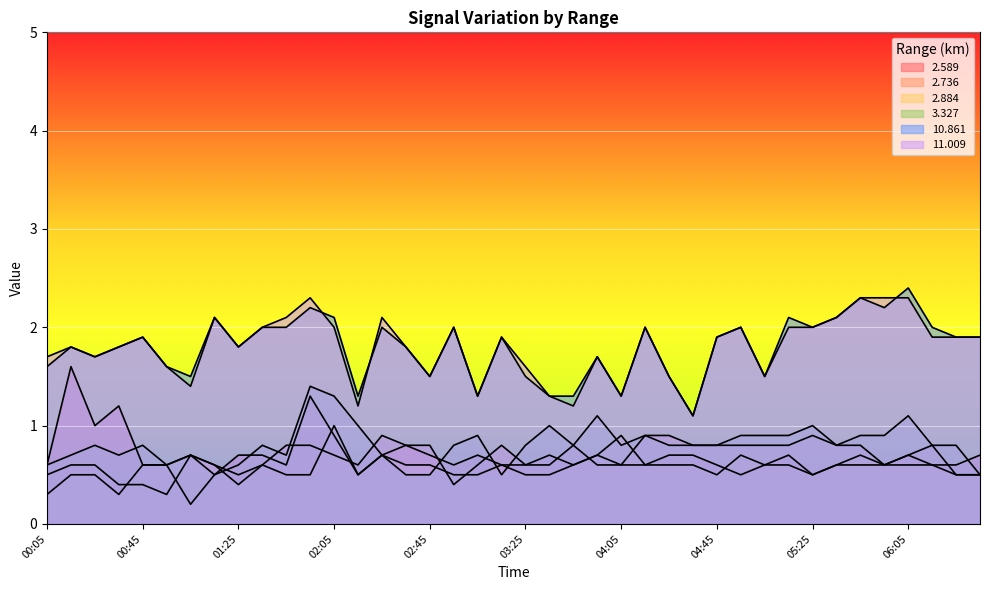

What is the total value across all series at 02:15?

5.1